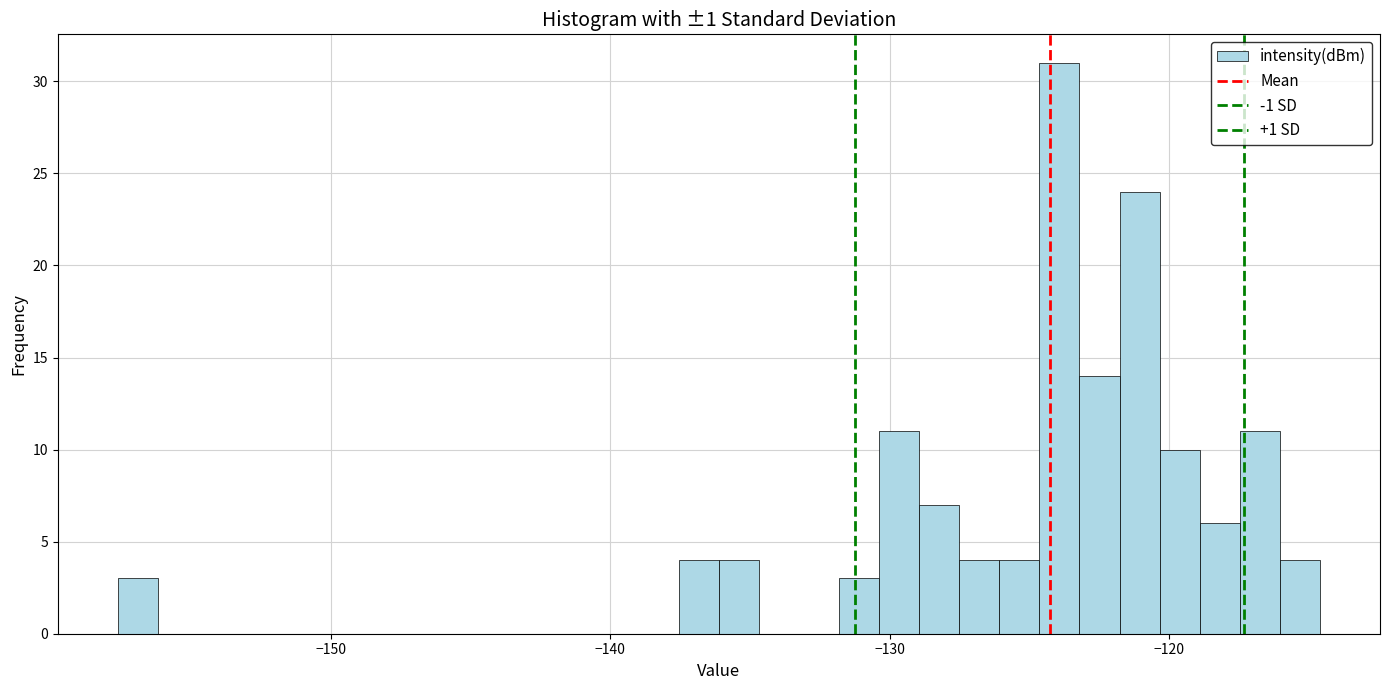

Read against the x-axis, roughly where is the centre of the tallest bar?

-124